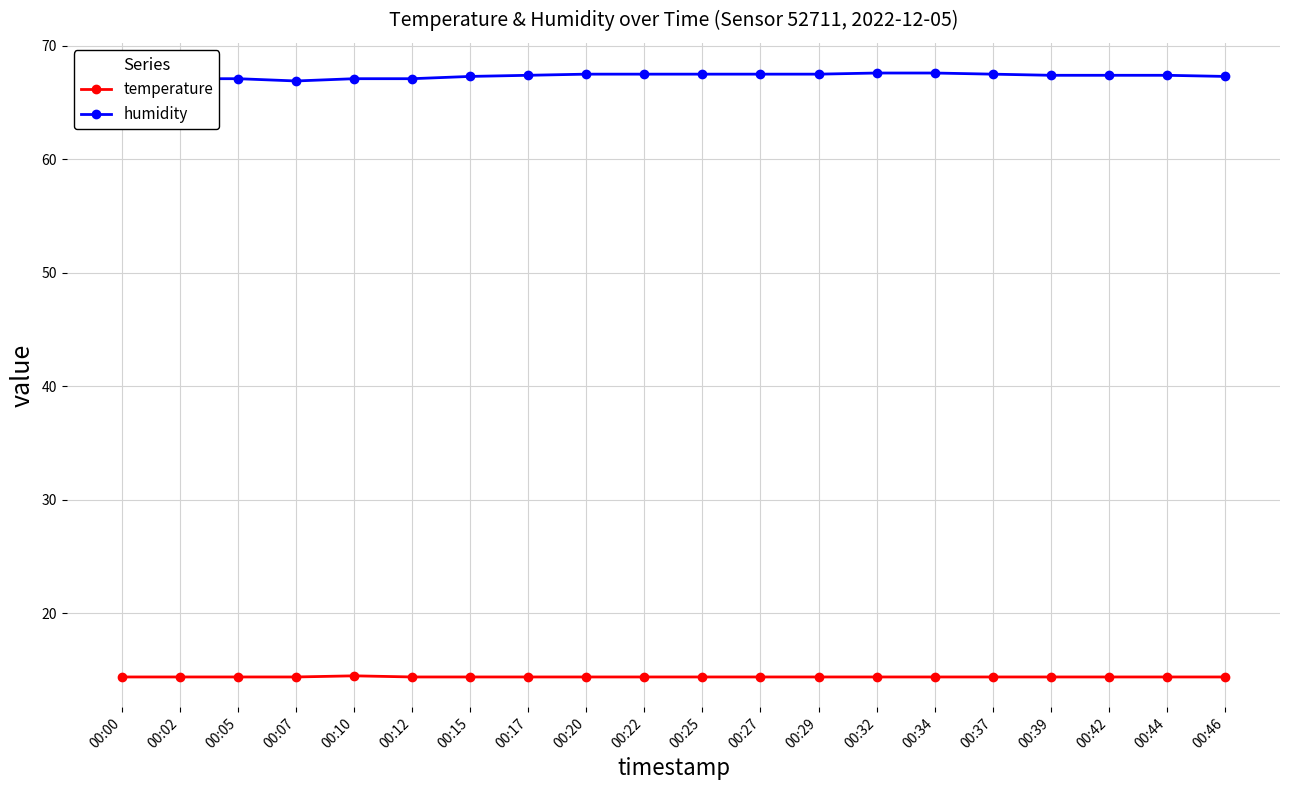

What is the value of the humidity point at the 15th from the left?

67.6